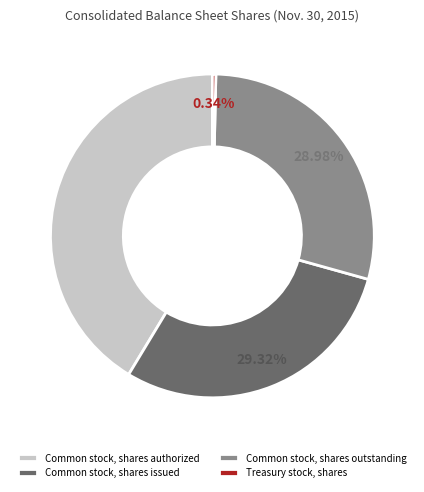

Is it true that Common stock, shares authorized is 51% of the pie?

False